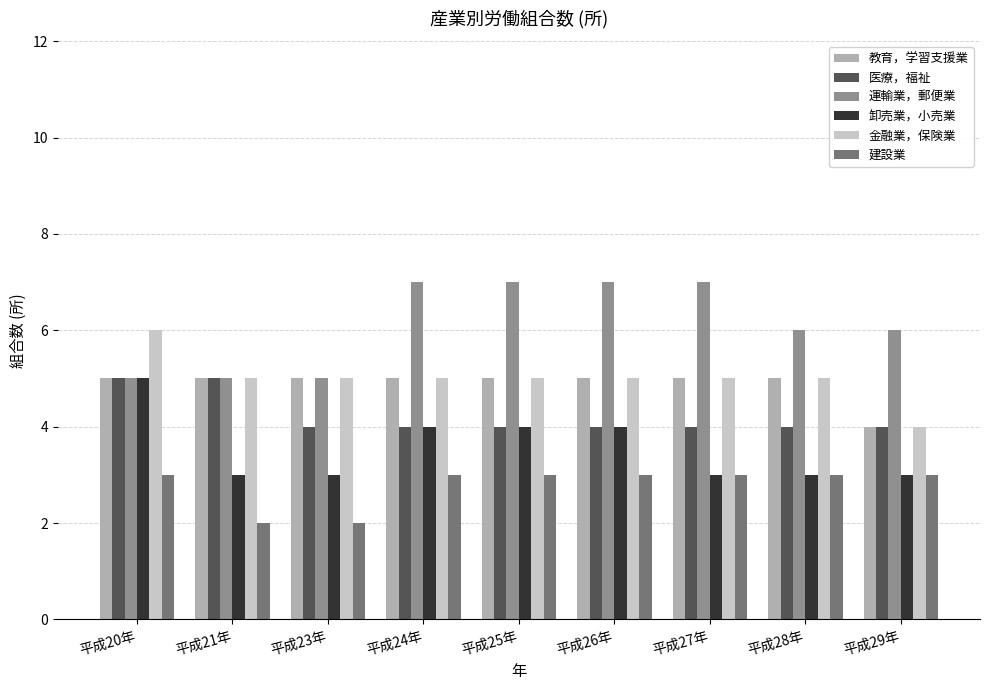

The value of 卸売業，小売業 at 平成20年 is 7. True or false?

False